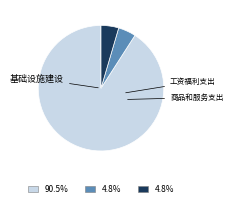

Is there any slice that represents more than half of the pie?

Yes